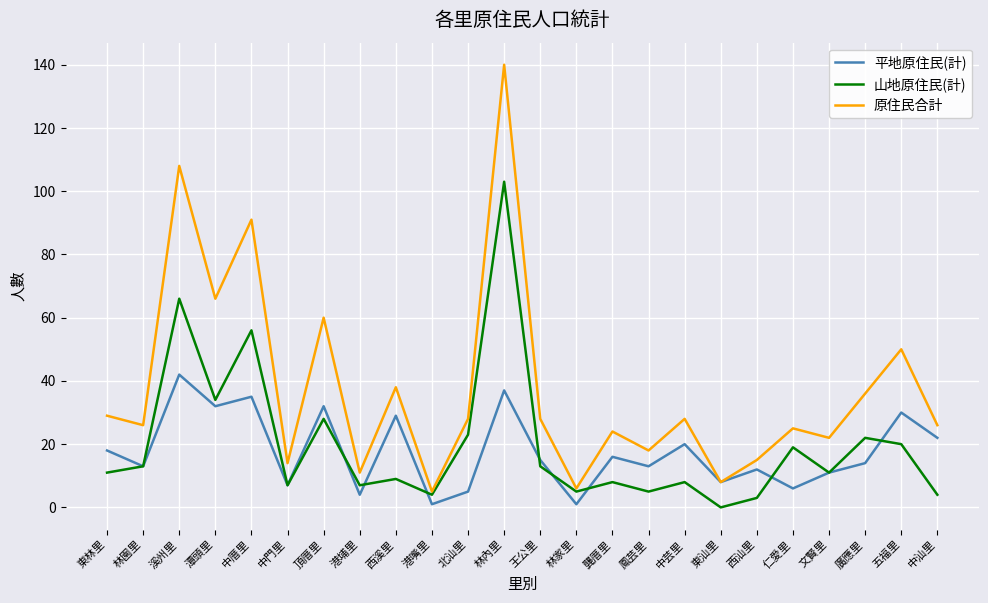

What is the difference between the second highest and second lowest values in the 山地原住民(計) series?

63